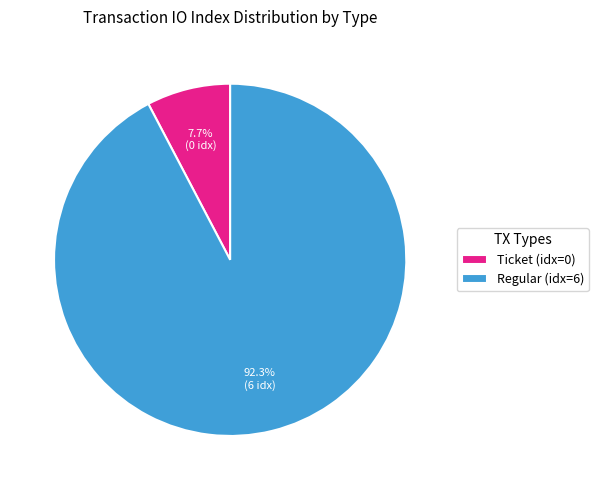

Combined, what portion of the pie is Regular (idx=6) and Ticket (idx=0)?

100.0%